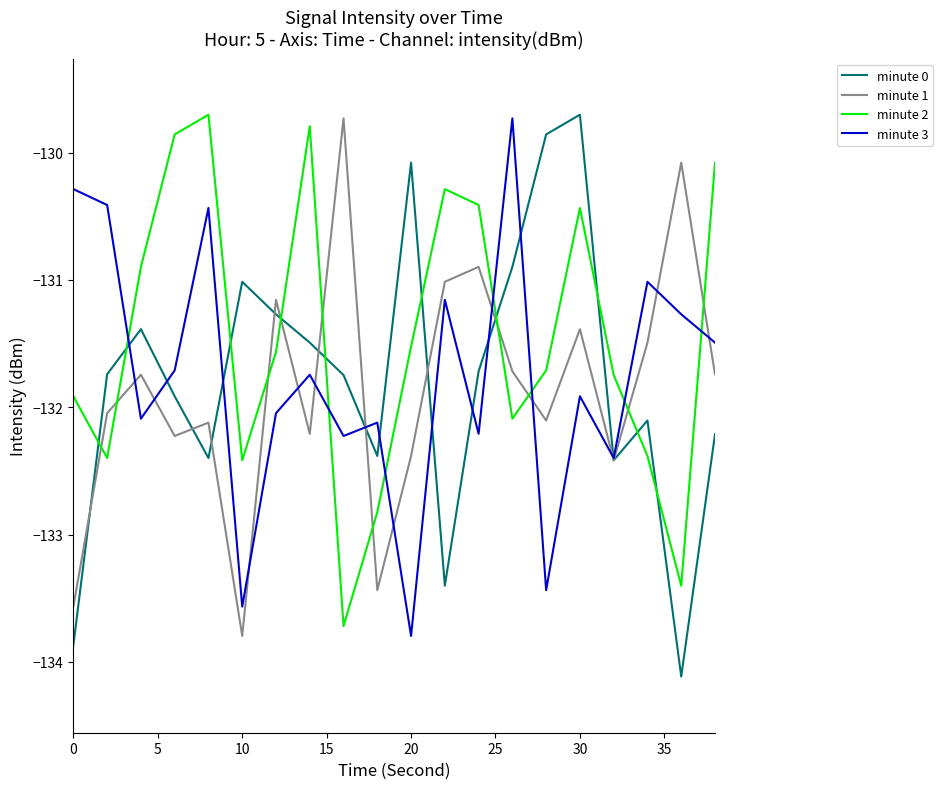

Reading right to left, extract all data points from this chart.

minute 0: -132.2	-134.1	-132.1	-132.4	-129.7	-129.9	-130.9	-131.7	-133.4	-130.1	-132.4	-131.7	-131.5	-131.3	-131.0	-132.4	-131.9	-131.4	-131.7	-133.9
minute 1: -131.7	-130.1	-131.5	-132.4	-131.4	-132.1	-131.7	-130.9	-131.0	-132.4	-133.4	-129.7	-132.2	-131.2	-133.8	-132.1	-132.2	-131.7	-132.0	-133.6
minute 2: -130.1	-133.4	-132.4	-131.7	-130.4	-131.7	-132.1	-130.4	-130.3	-131.5	-132.8	-133.7	-129.8	-131.6	-132.4	-129.7	-129.9	-130.9	-132.4	-131.9
minute 3: -131.5	-131.3	-131.0	-132.4	-131.9	-133.4	-129.7	-132.2	-131.2	-133.8	-132.1	-132.2	-131.7	-132.0	-133.6	-130.4	-131.7	-132.1	-130.4	-130.3